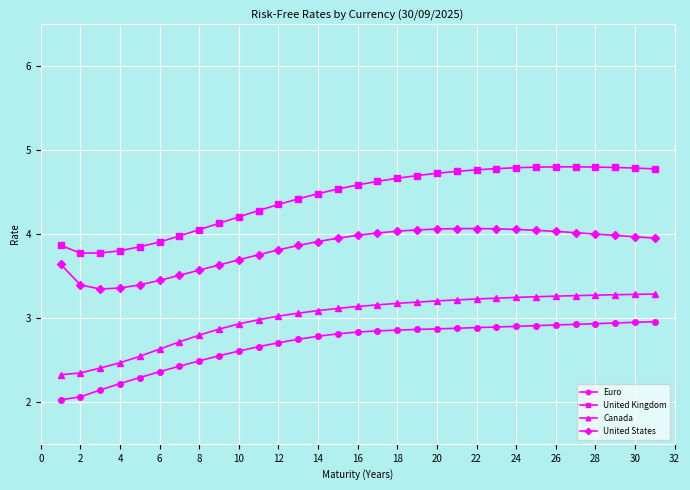

True or false: United Kingdom and Canada cross at least once.

False